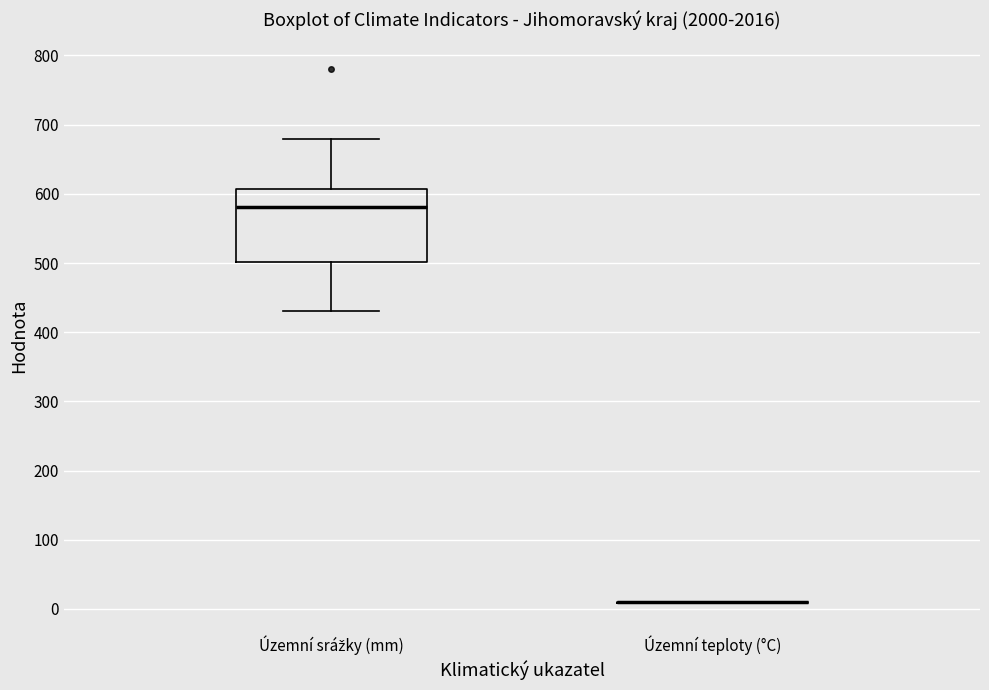

Which box is the tallest, from its lower edge to its upper edge?

Územní srážky (mm)